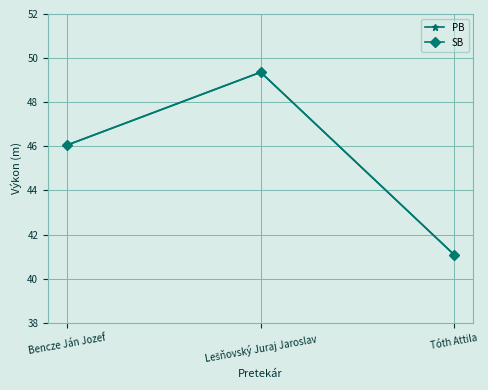

How many series are shown in this chart?

2